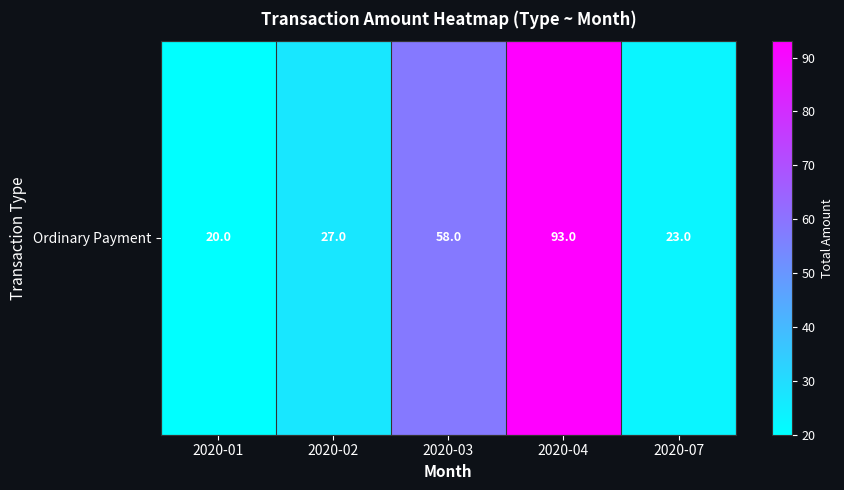

Reading right to left, transcribe all the data shown in this chart.

23.0	93.0	58.0	27.0	20.0